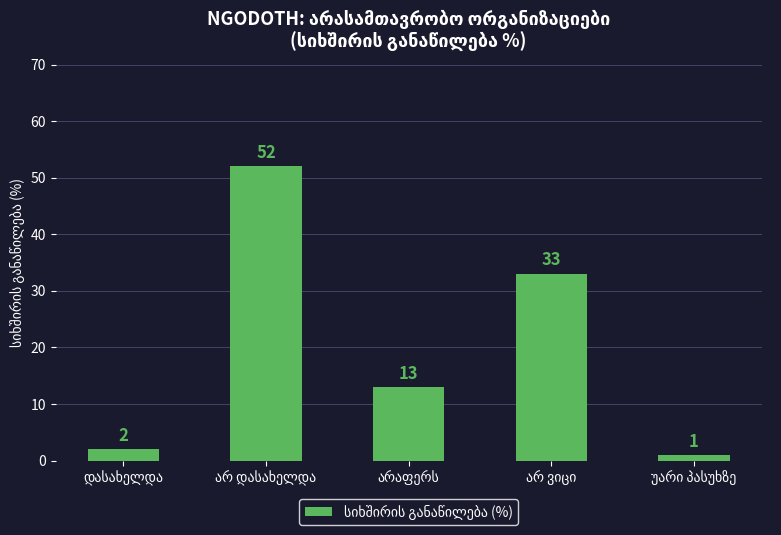

Reading right to left, list all the values displayed in this chart.

1	33	13	52	2